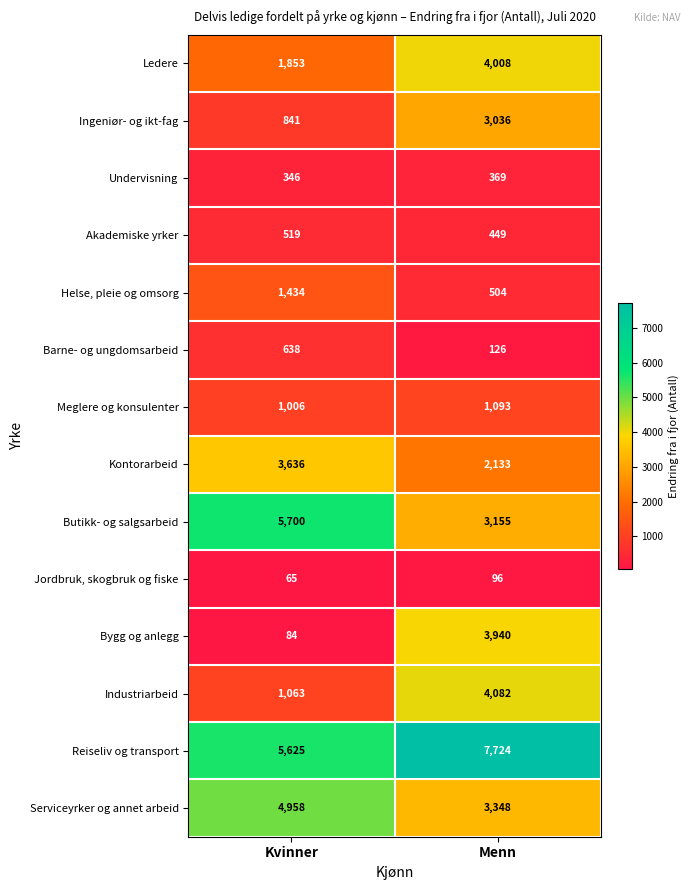

At which label is Industriarbeid closest to 2572?

Kvinner